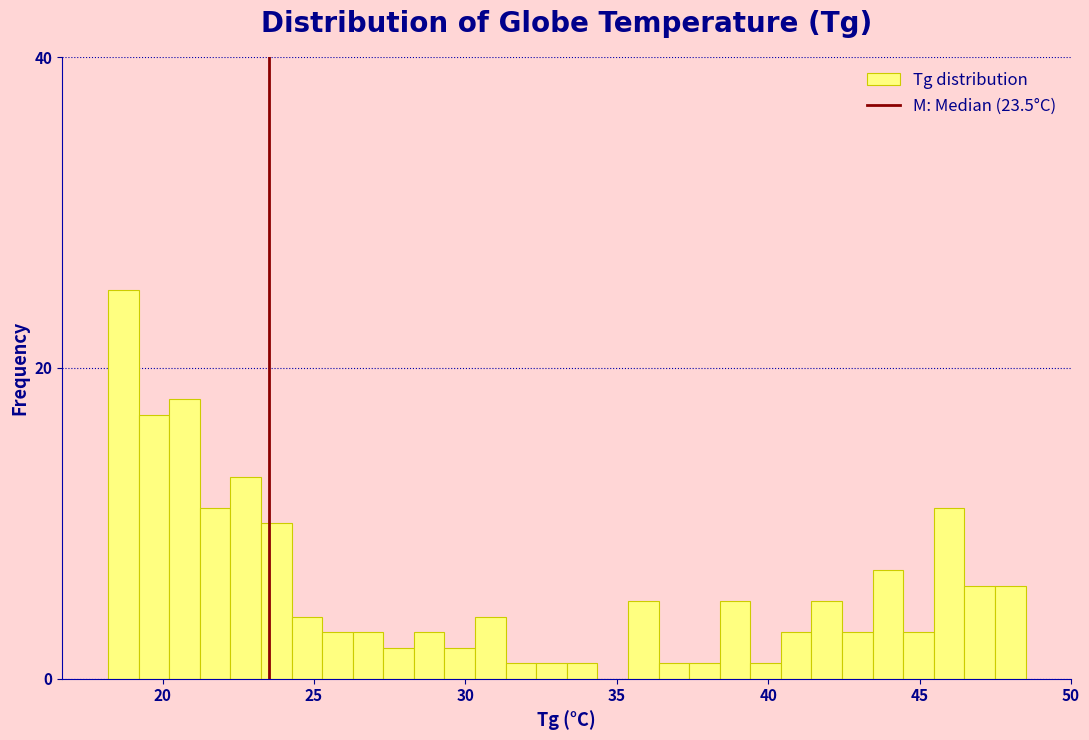

Around what value on the x-axis is the tallest bar? Give the approximate position of its centre, as read against the axis.

18.5